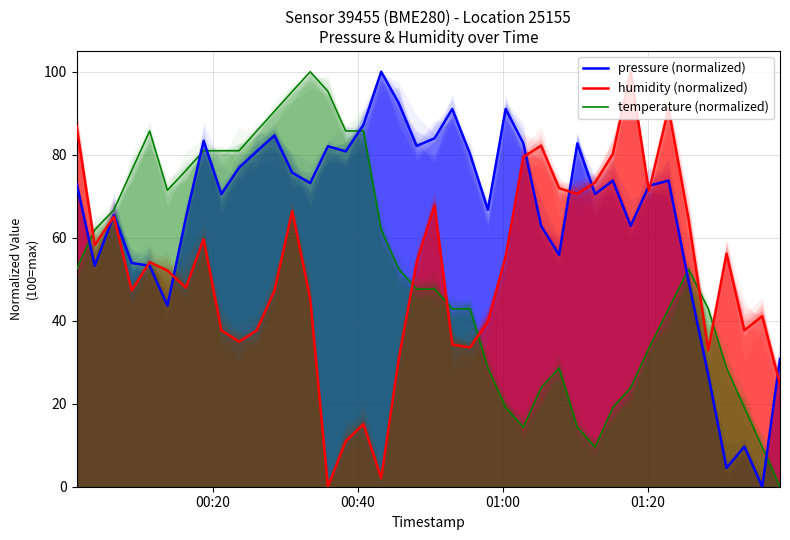

Which series has the largest range (max minus min)?

pressure (normalized)